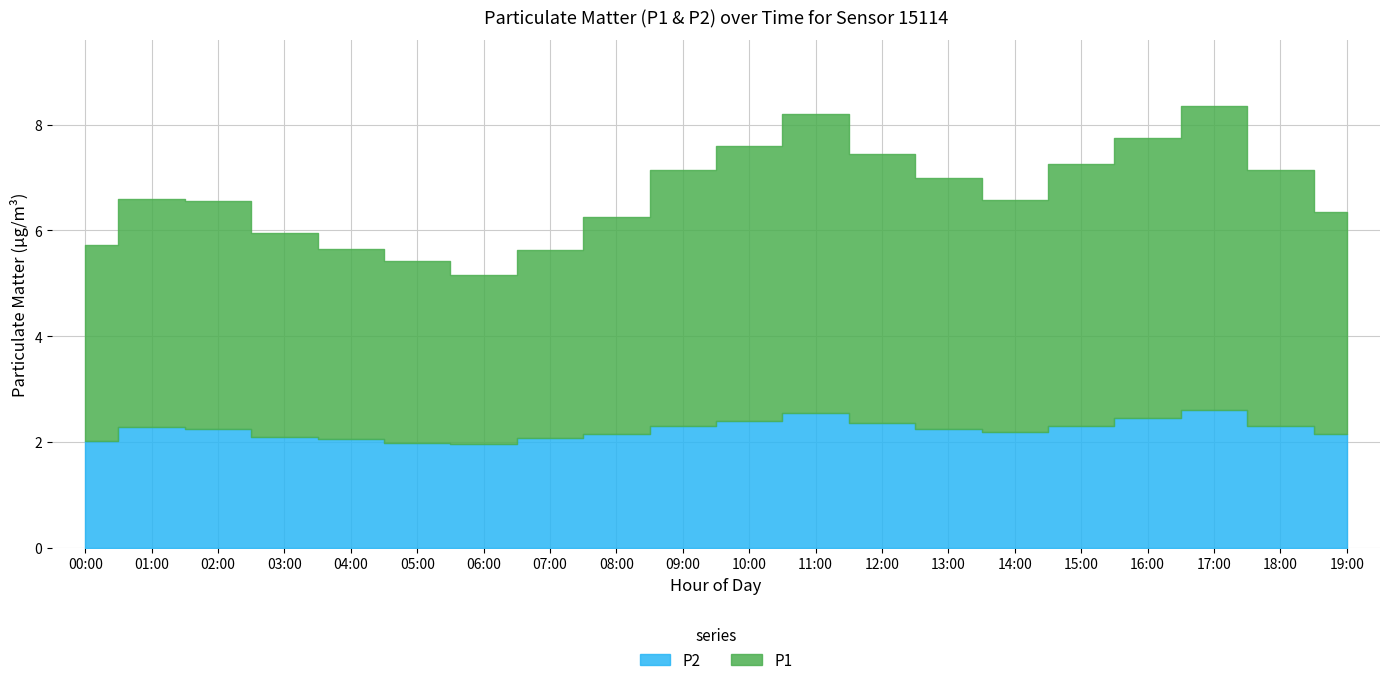

List the series in order of their overall mean, lowest first.

P2, P1